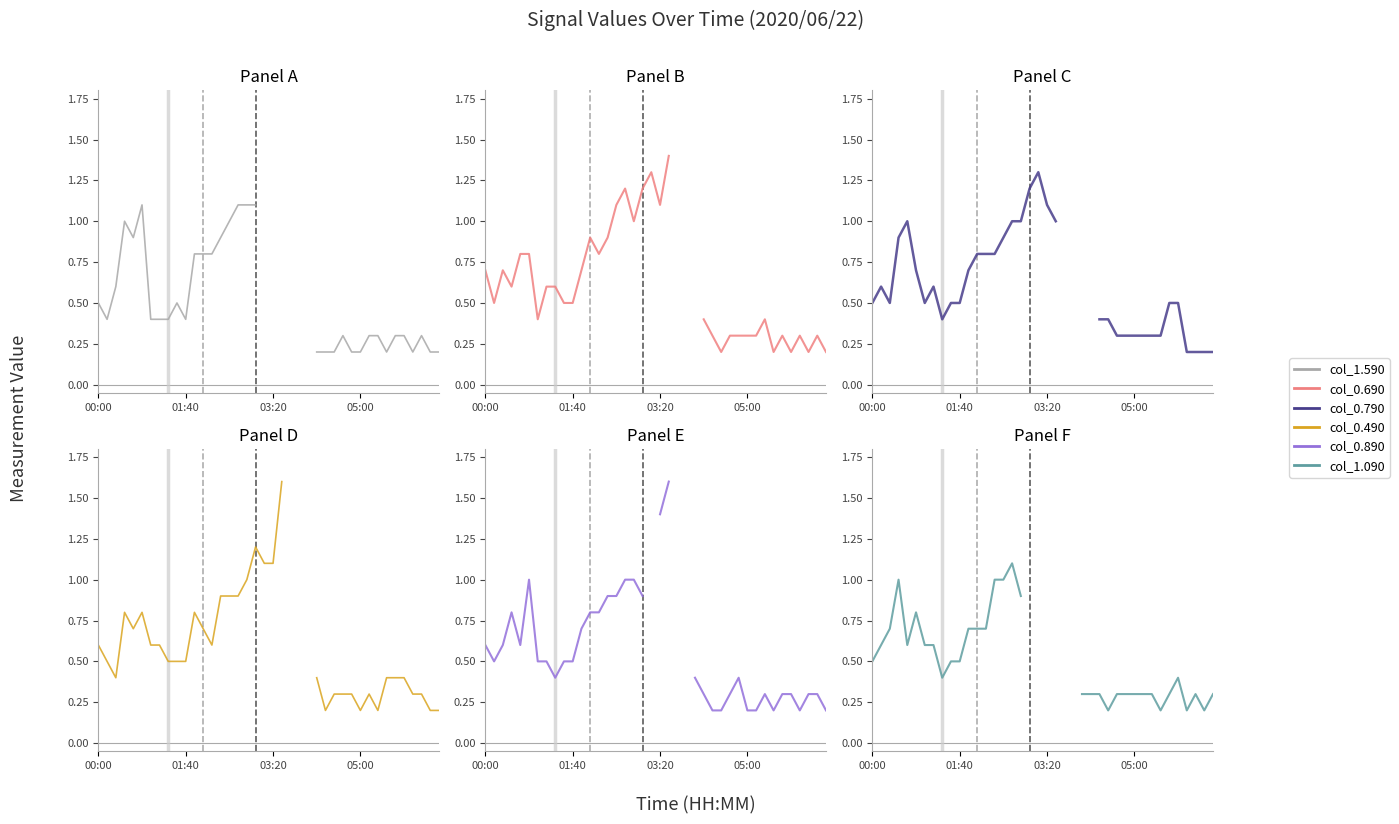

Between 25 and 35, which series saw the biggest shift?

col_0.690